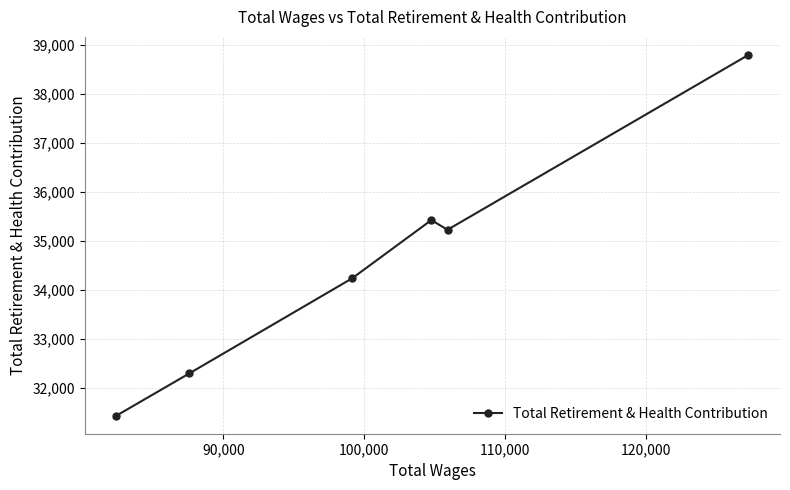

What is the value of the 6th point from the left?

38803